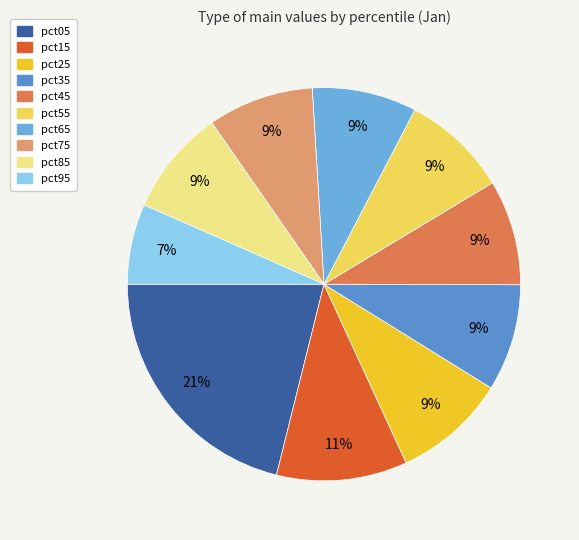

Which slice is the largest?

pct05